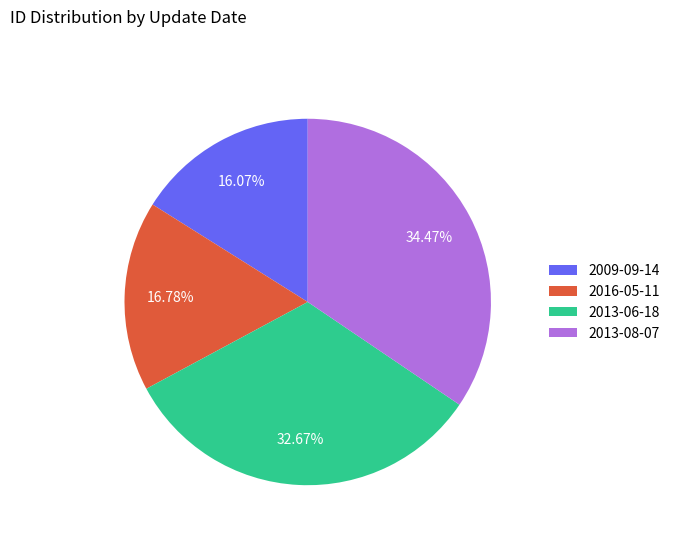

What percentage is the 2016-05-11 slice, to the nearest percent?

17%